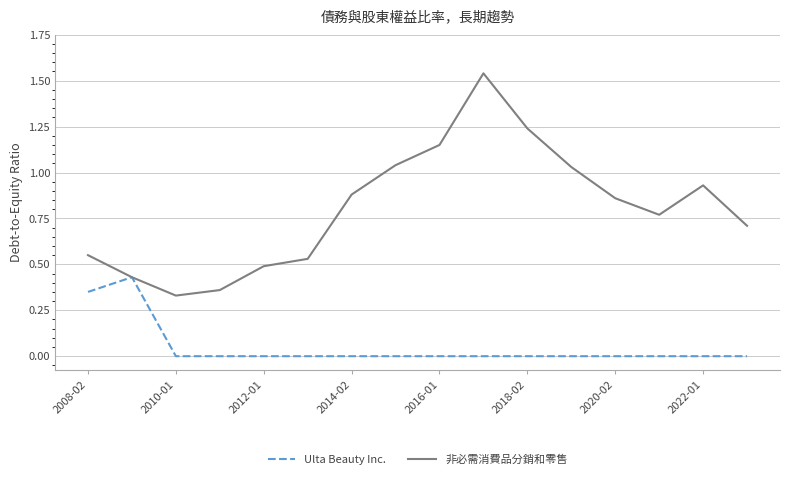

Rank the series by their maximum value, from lowest to highest.

Ulta Beauty Inc., 非必需消費品分銷和零售